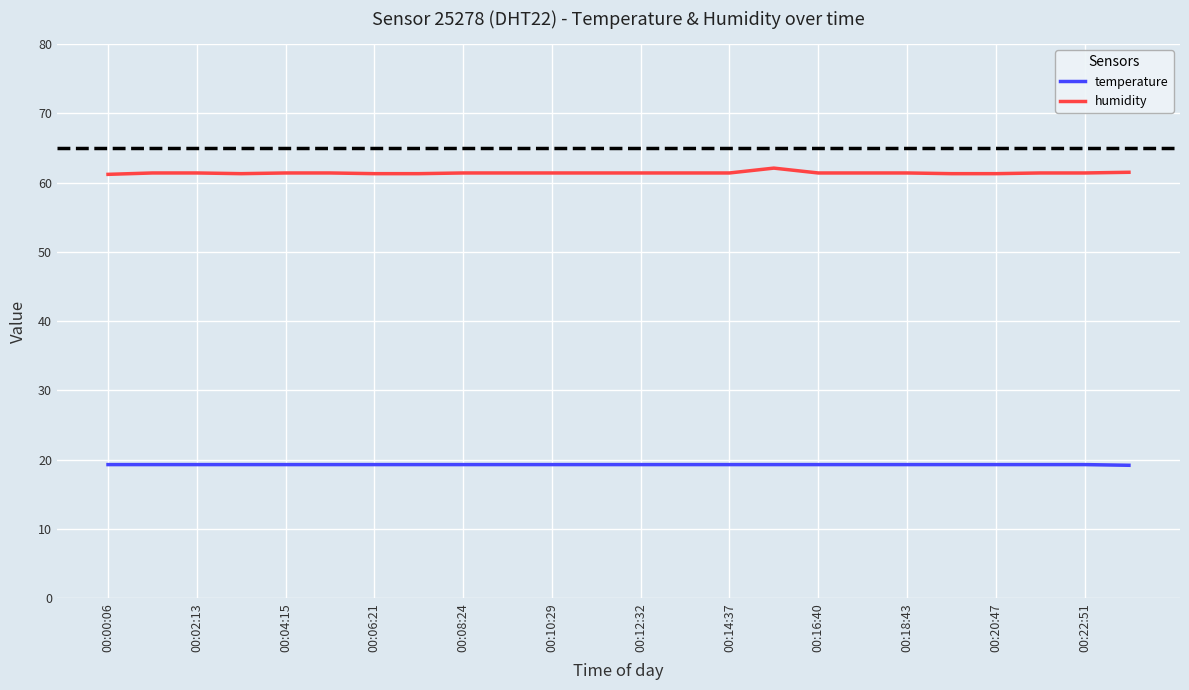

List the series in order of their overall mean, highest first.

humidity, temperature